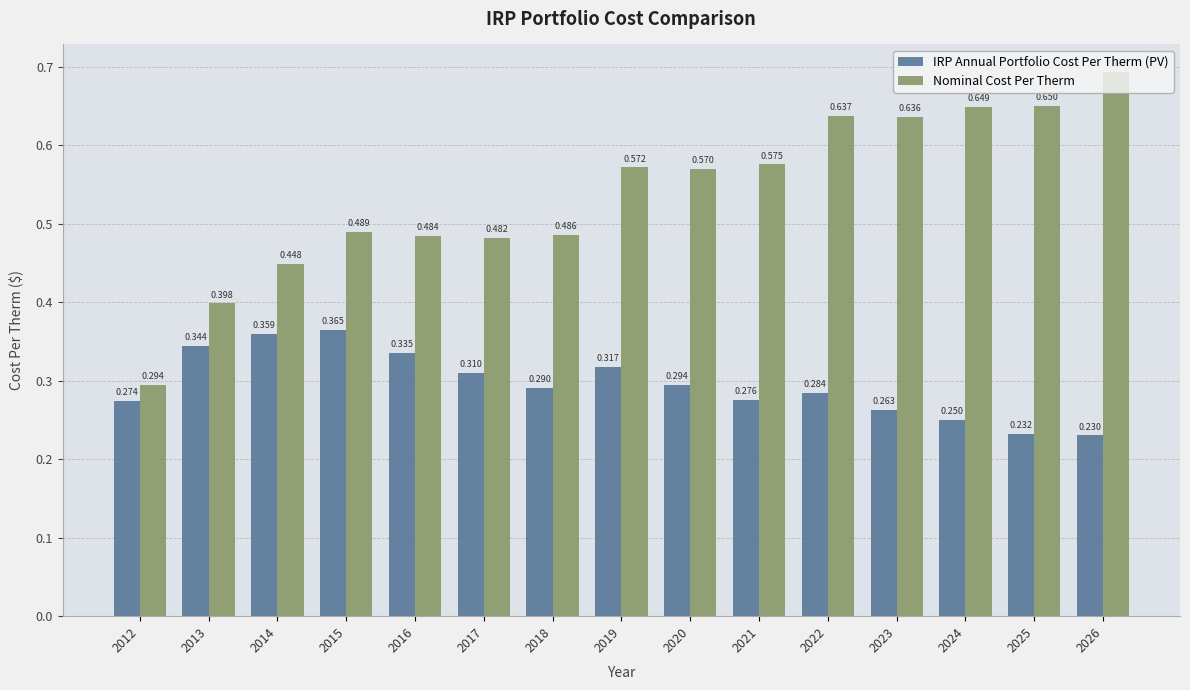

What is the difference between the second highest and minimum values in the IRP Annual Portfolio Cost Per Therm (PV) series?

0.1